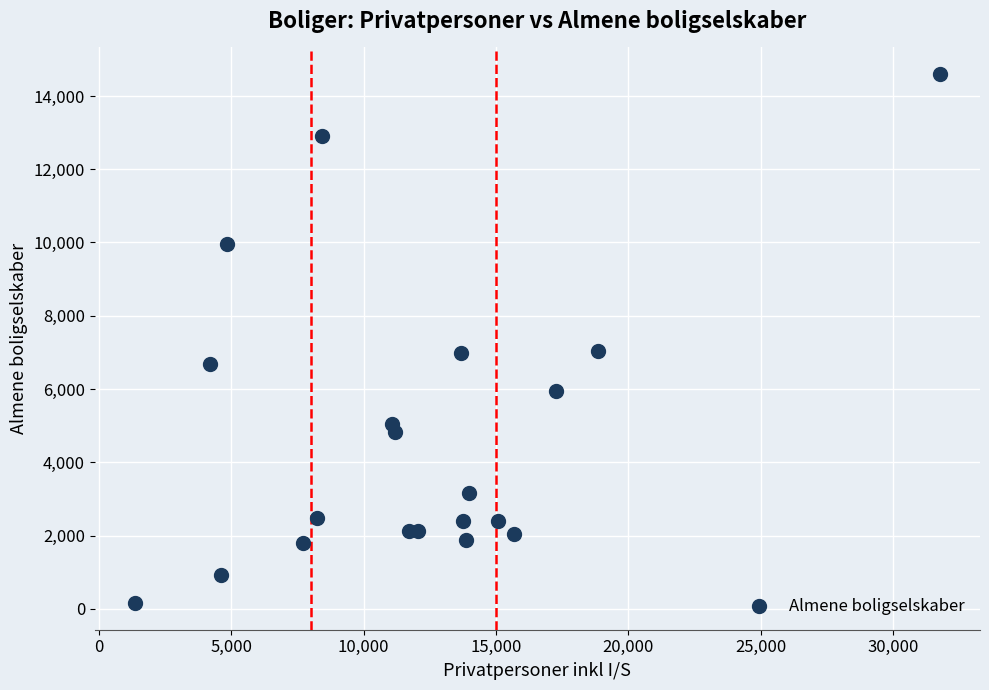

What is the range of X values (max minus min)?

30401